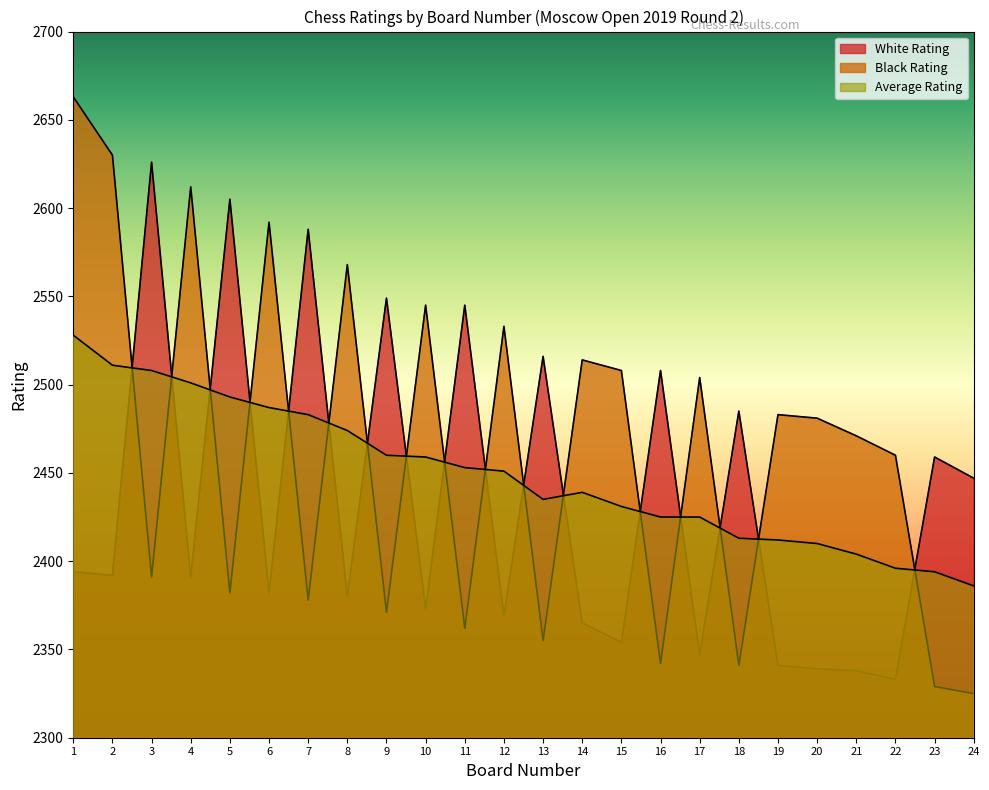

At which label does Black Rating reach its minimum?

24